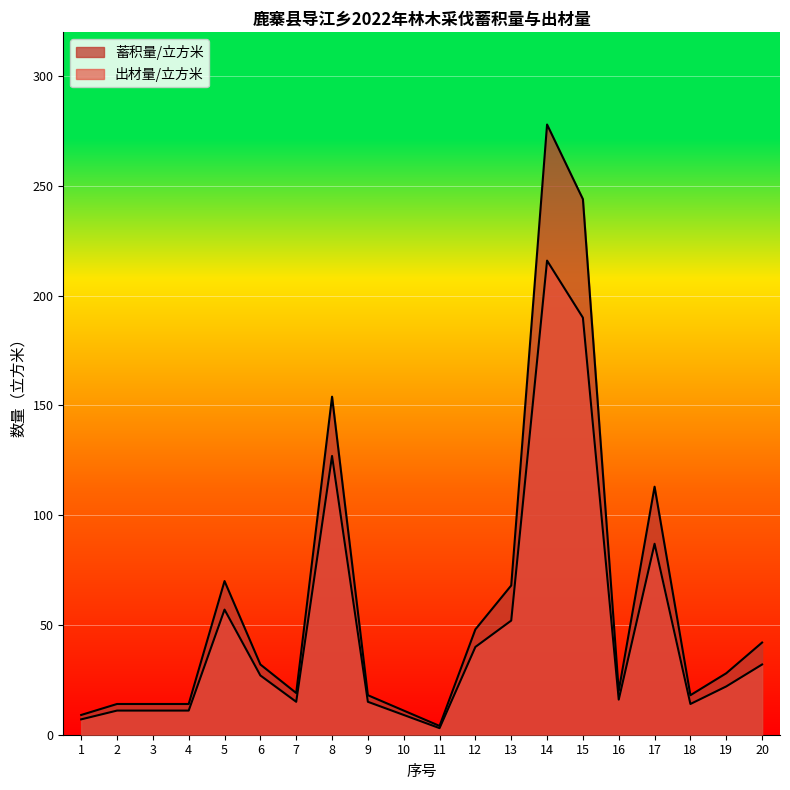

True or false: 出材量/立方米 and 蓄积量/立方米 intersect in this chart.

False